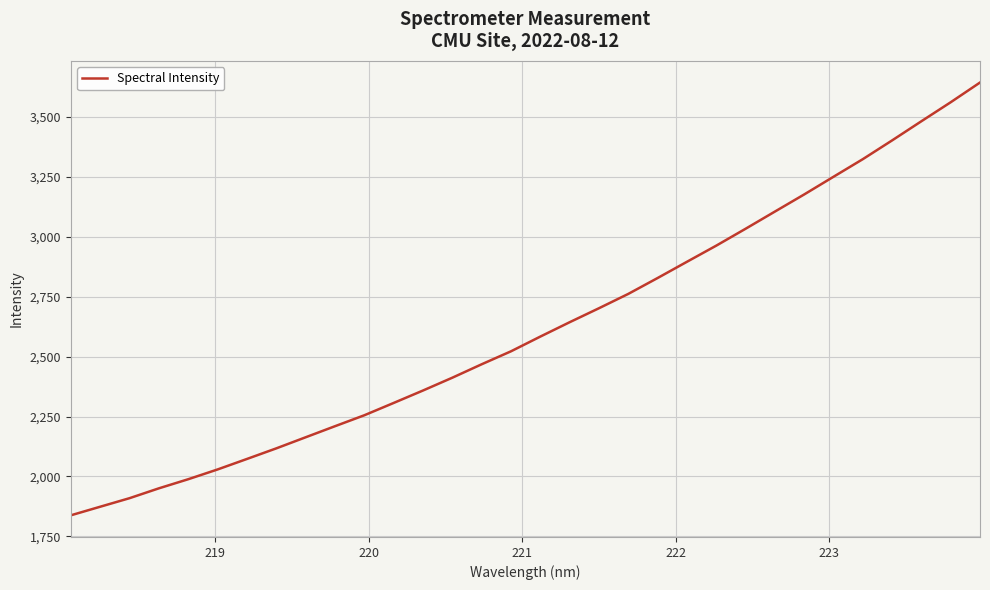

What is the difference between the maximum and second lowest values?

1770.4